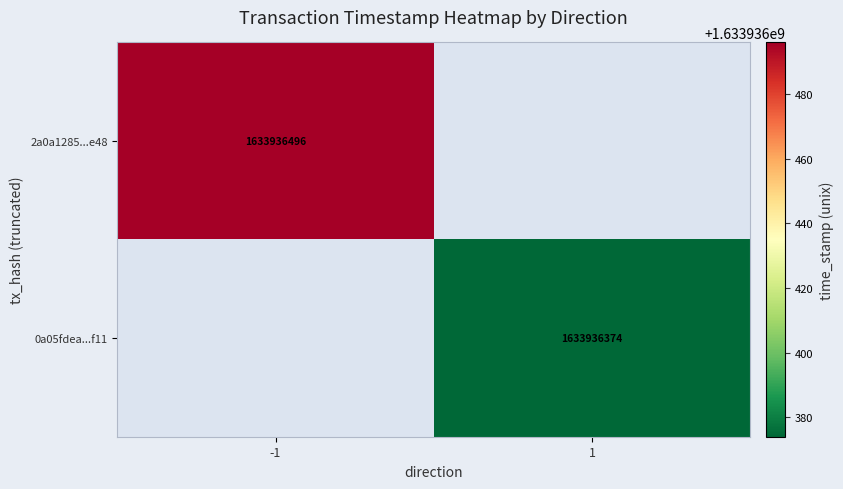

What is the maximum value shown in the chart?

1633936496